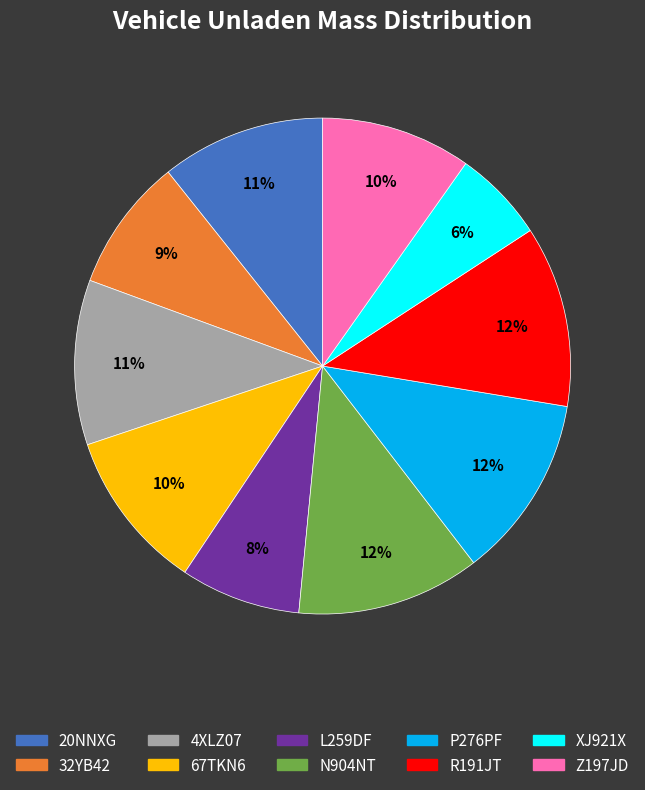

The XJ921X slice represents 6% of the pie. True or false?

True